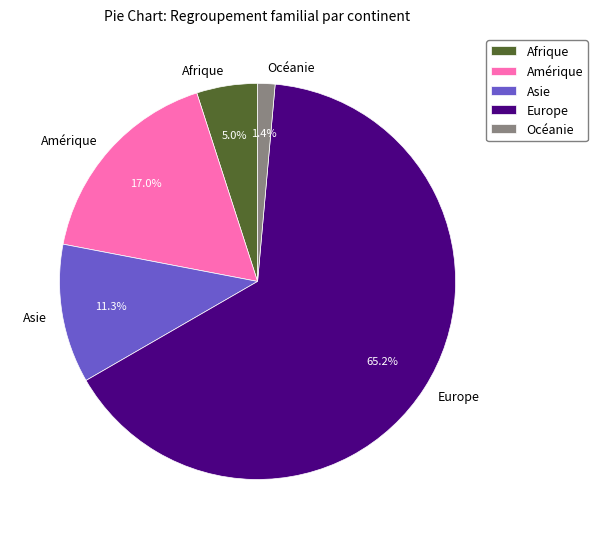

What is the largest slice in the pie chart?

Europe